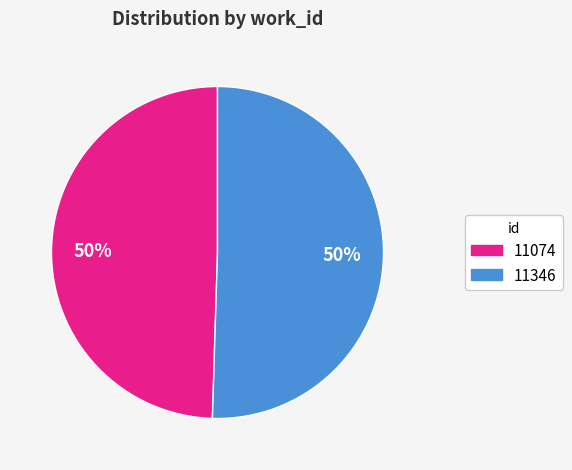

To the nearest percent, what is the combined percentage of 11074 and 11346?

100%